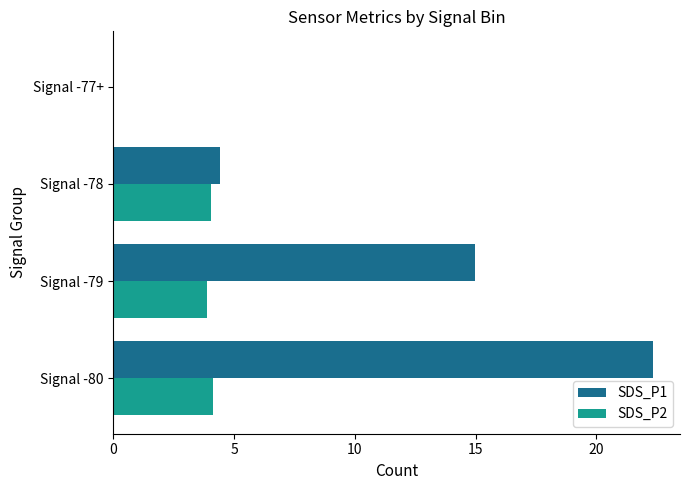

At which label is SDS_P1 closest to 11?

Signal -79